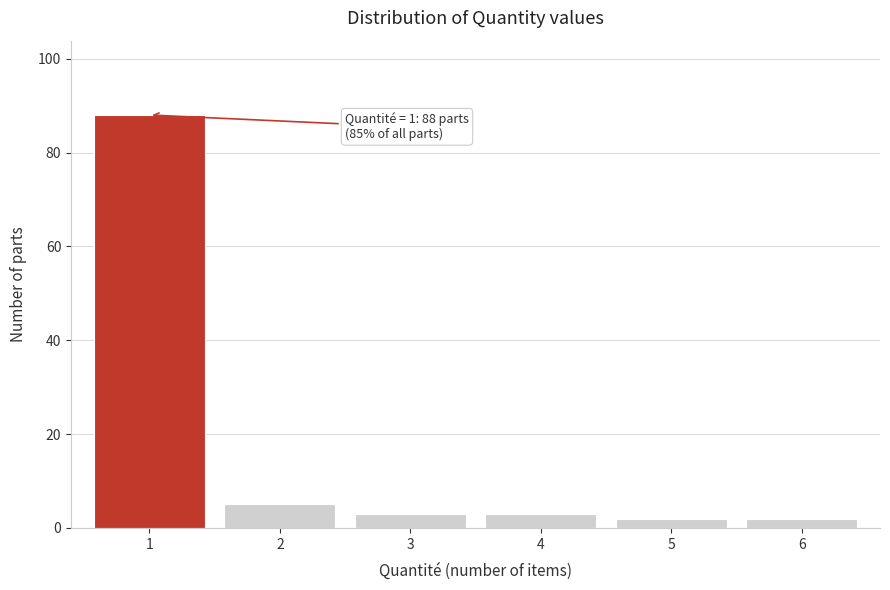

Reading right to left, list all the values displayed in this chart.

6=2	5=2	4=3	3=3	2=5	1=88